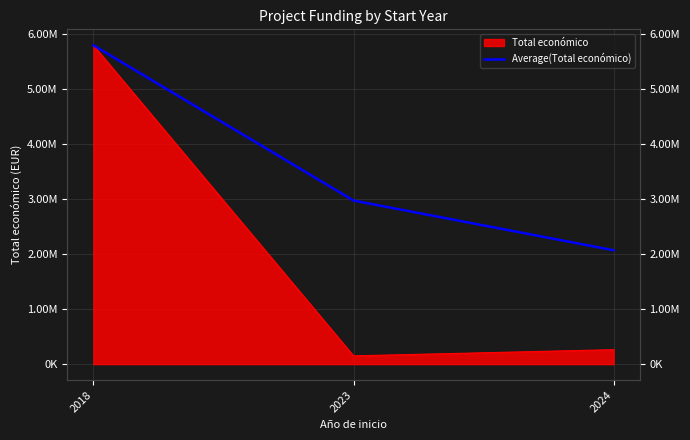

The chart shows a value of 2068276.3 at 2024. True or false?

True